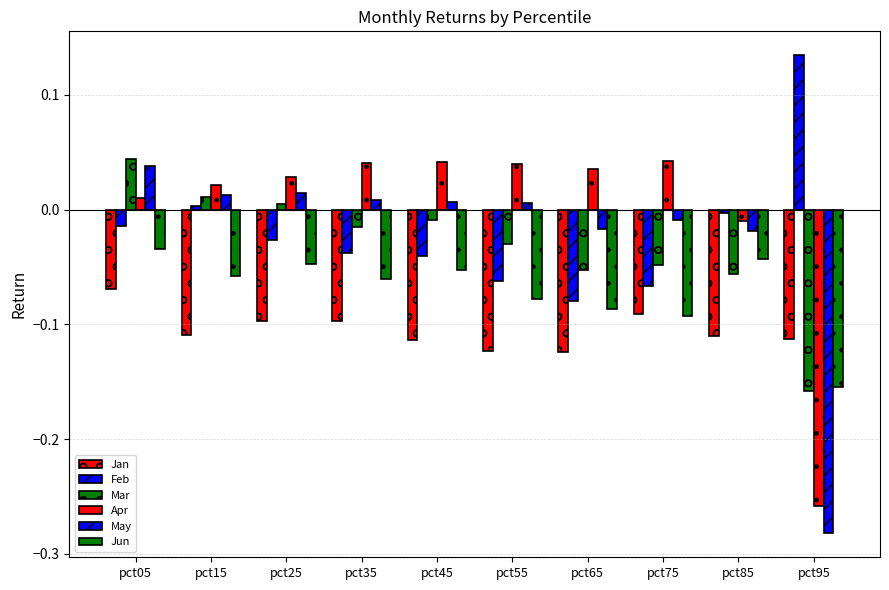

List the labels in order of Apr value, smallest first.

pct95, pct85, pct05, pct15, pct25, pct65, pct55, pct35, pct45, pct75